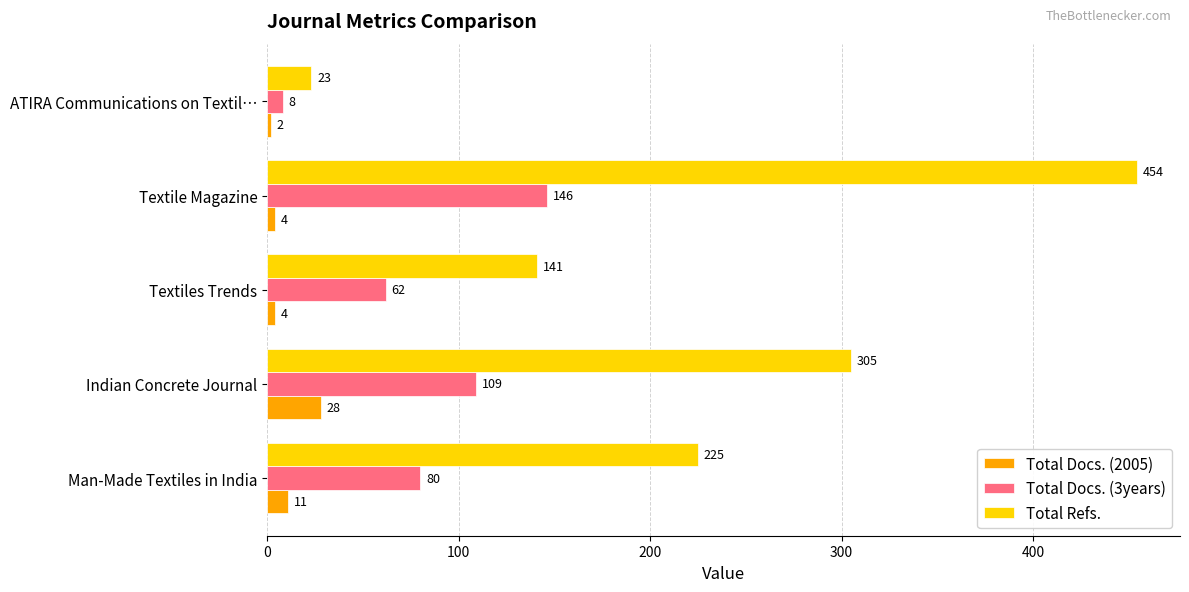

What is the approximate value of Total Docs. (2005) at Man-Made Textiles in India?

11